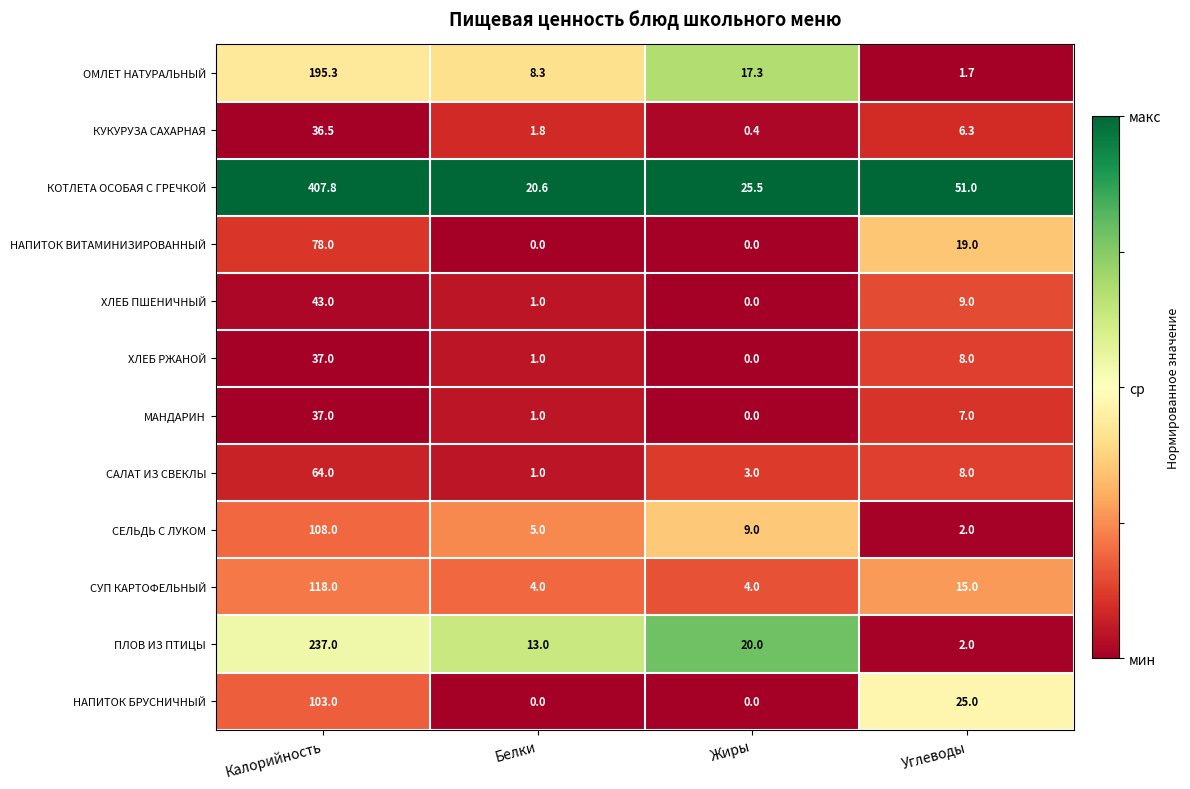

Is the value of ОМЛЕТ НАТУРАЛЬНЫЙ at Белки greater than the value of ХЛЕБ РЖАНОЙ at Белки?

Yes